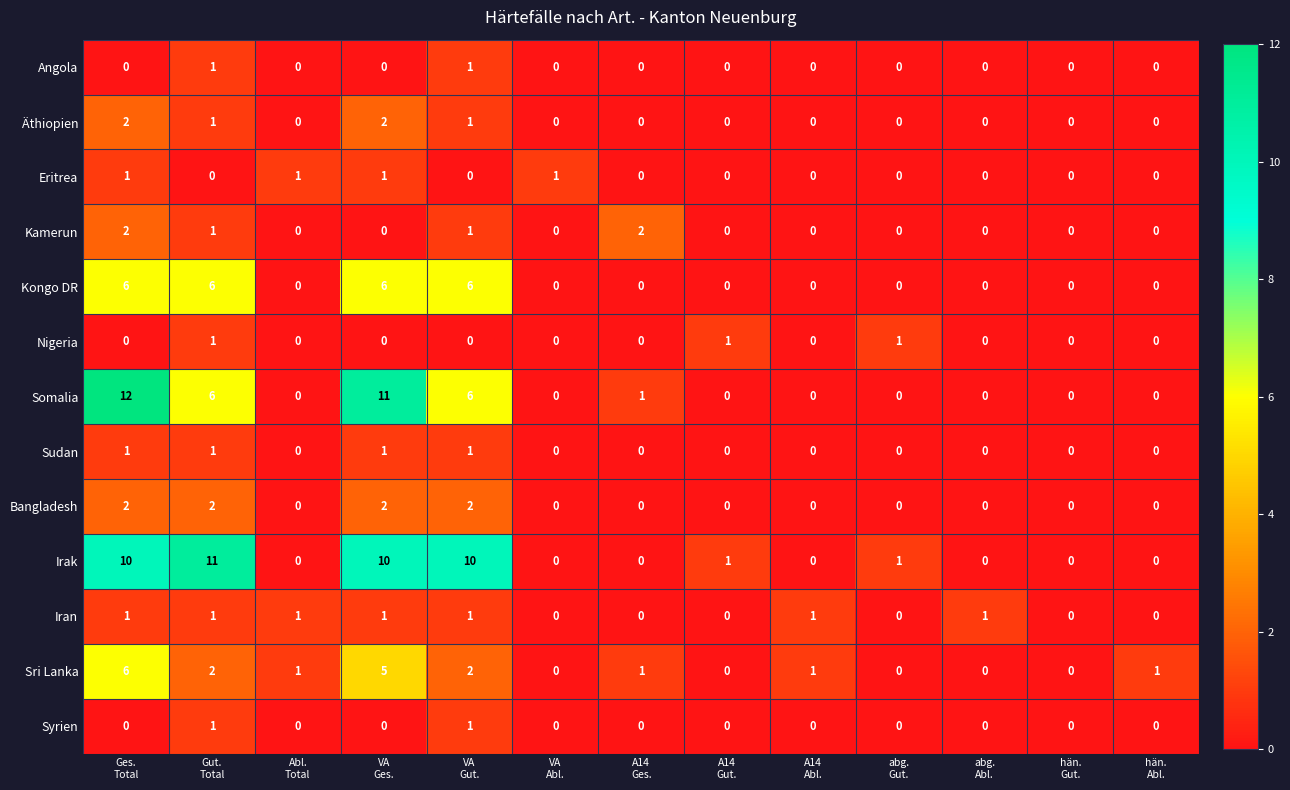

What is the difference between the maximum and second lowest values in the Somalia series?

12